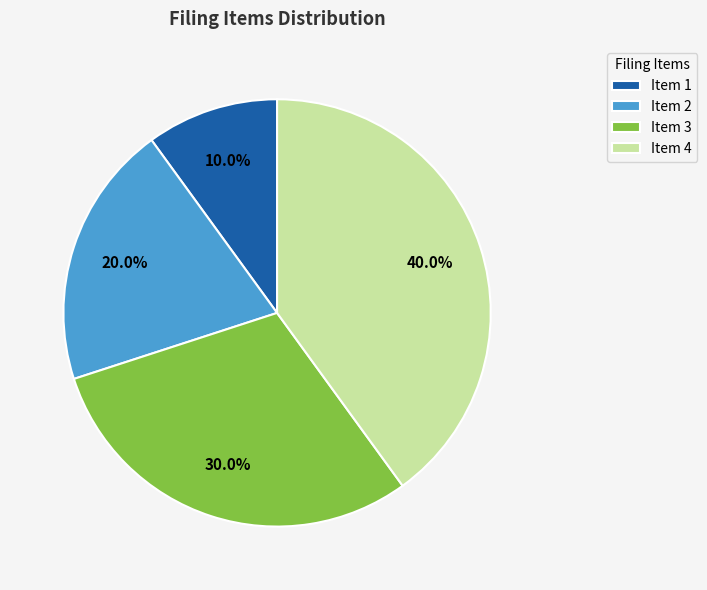

Which category has the biggest portion of the pie?

Item 4